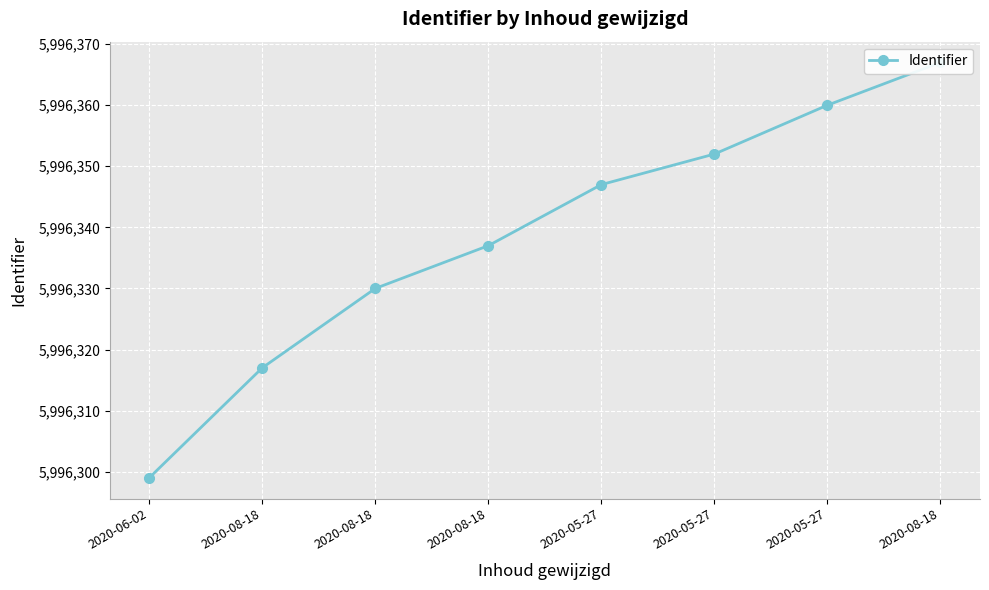

What is the maximum value shown in the chart?

5996367